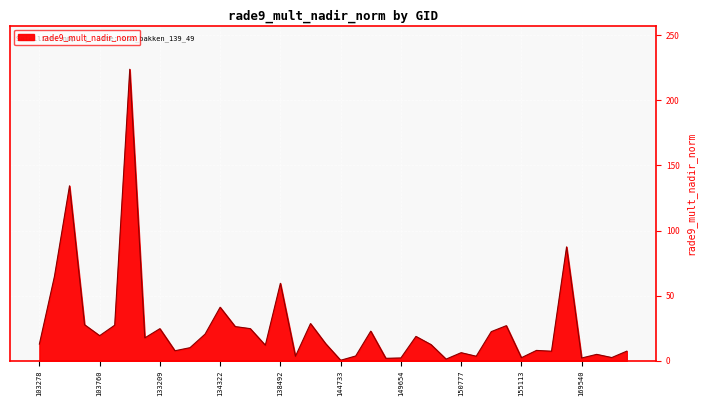

What is the difference between the maximum and minimum values?

223.4